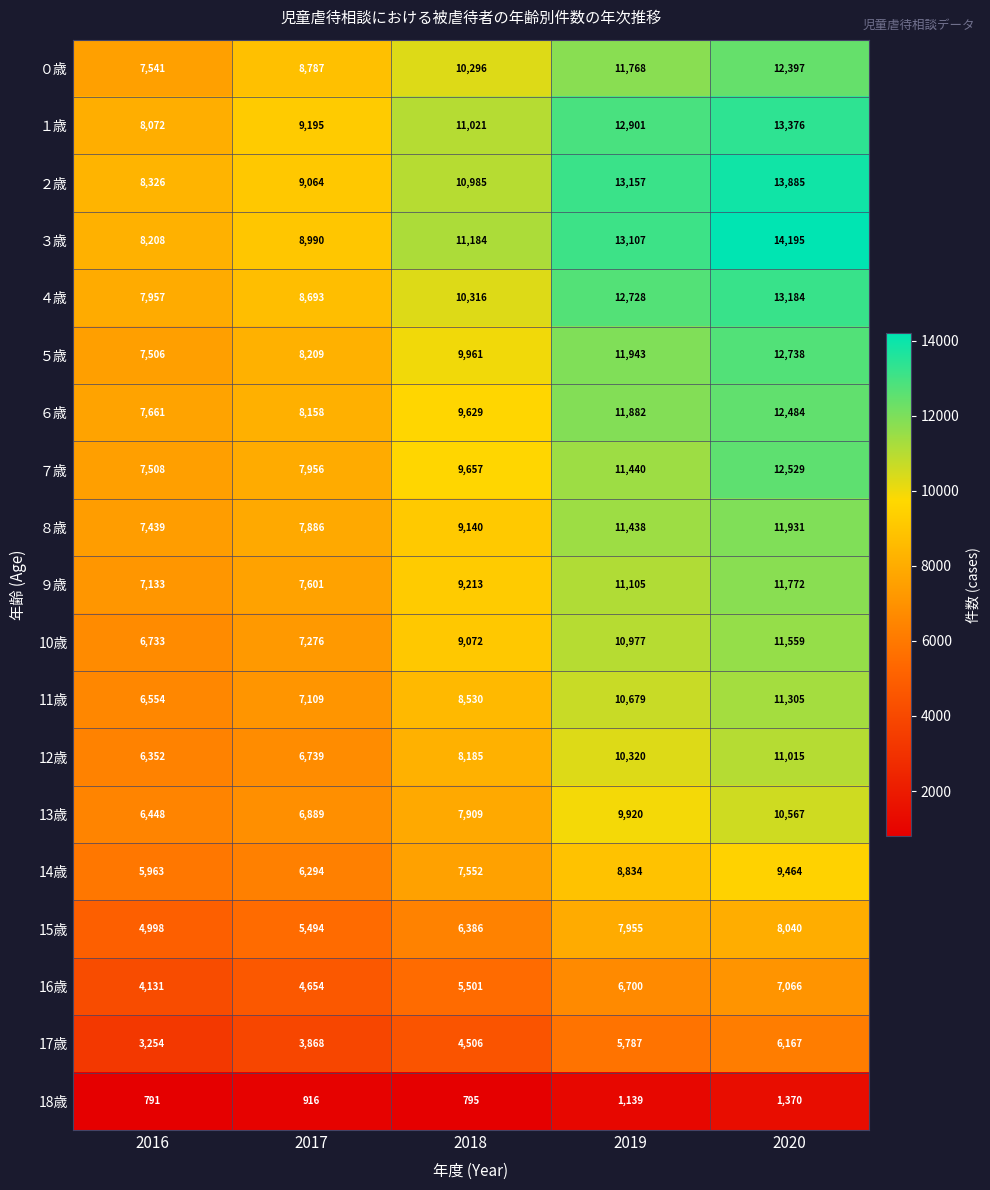

List the series in order of their peak value, lowest first.

18歳, 17歳, 16歳, 15歳, 14歳, 13歳, 12歳, 11歳, 10歳, ９歳, ８歳, ０歳, ６歳, ７歳, ５歳, ４歳, １歳, ２歳, ３歳